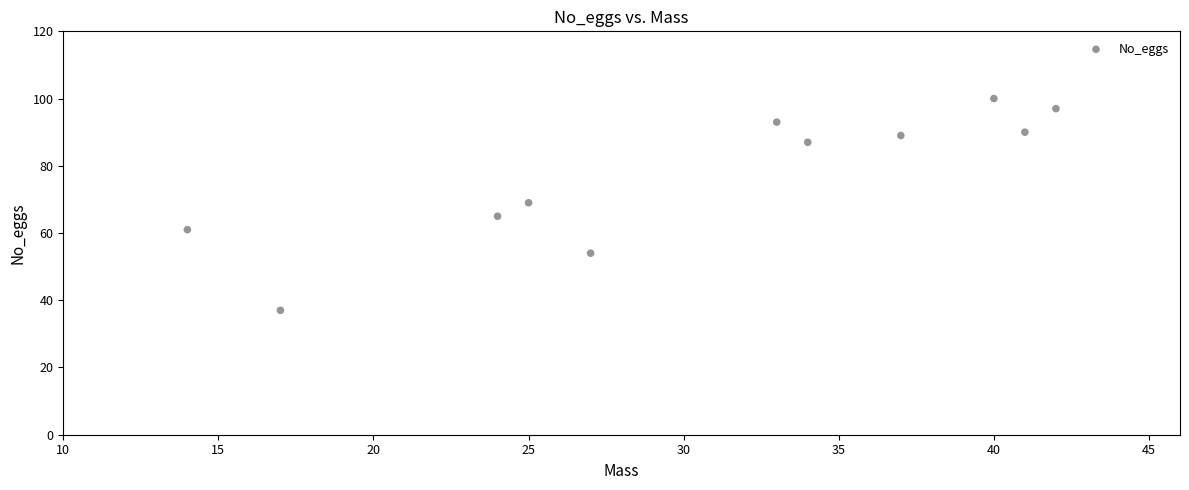

What is the range of Y values (max minus min)?

63